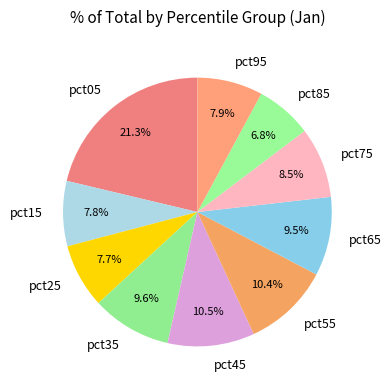

What percentage do pct75 and pct35 together represent?

18.1%